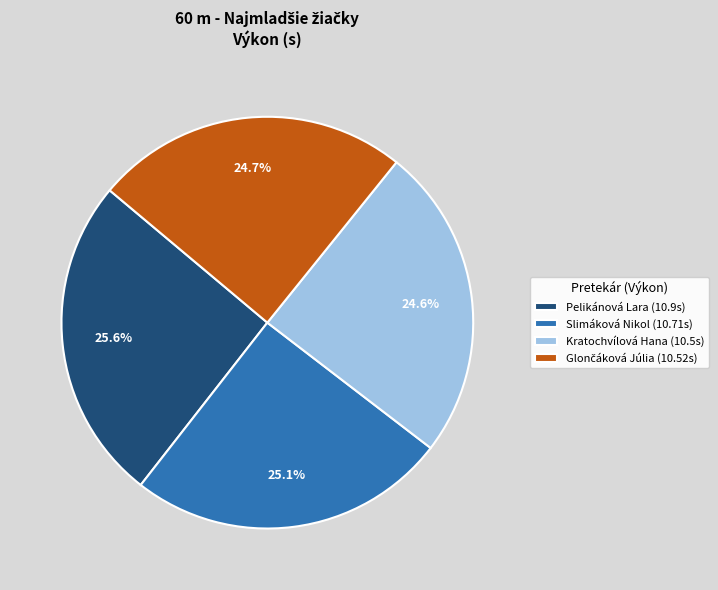

Do Pelikánová Lara (10.9s) and Slimáková Nikol (10.71s) together represent more than half of the pie?

Yes